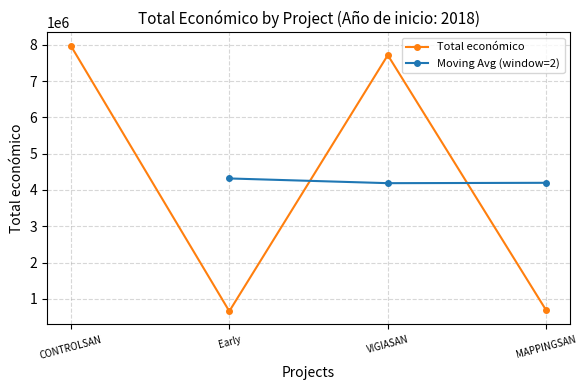

How many interior local valleys (lower than both neighbors) does the data have?

1